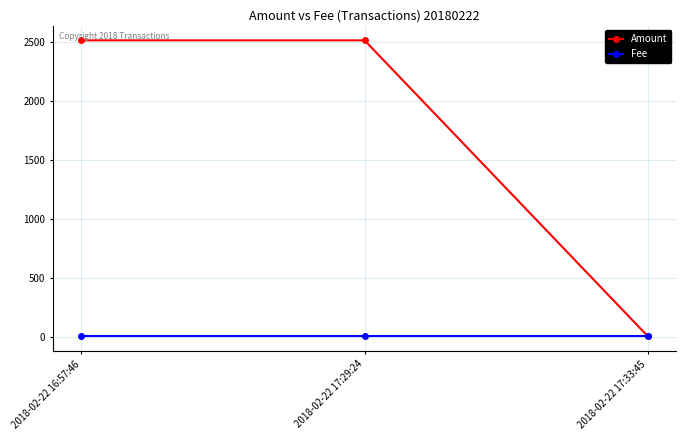

List the series in order of their overall mean, lowest first.

Fee, Amount